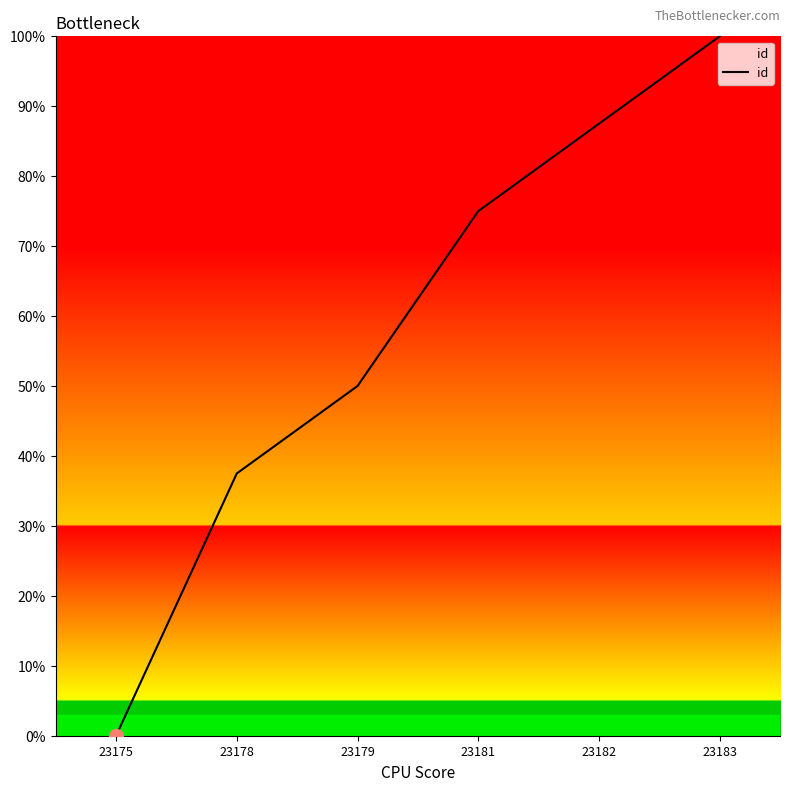

Rank the categories by value from highest to lowest.

23183, 23182, 23181, 23179, 23178, 23175